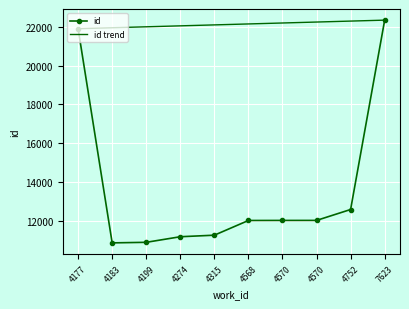

What are all the series names shown in the legend?

id, id trend